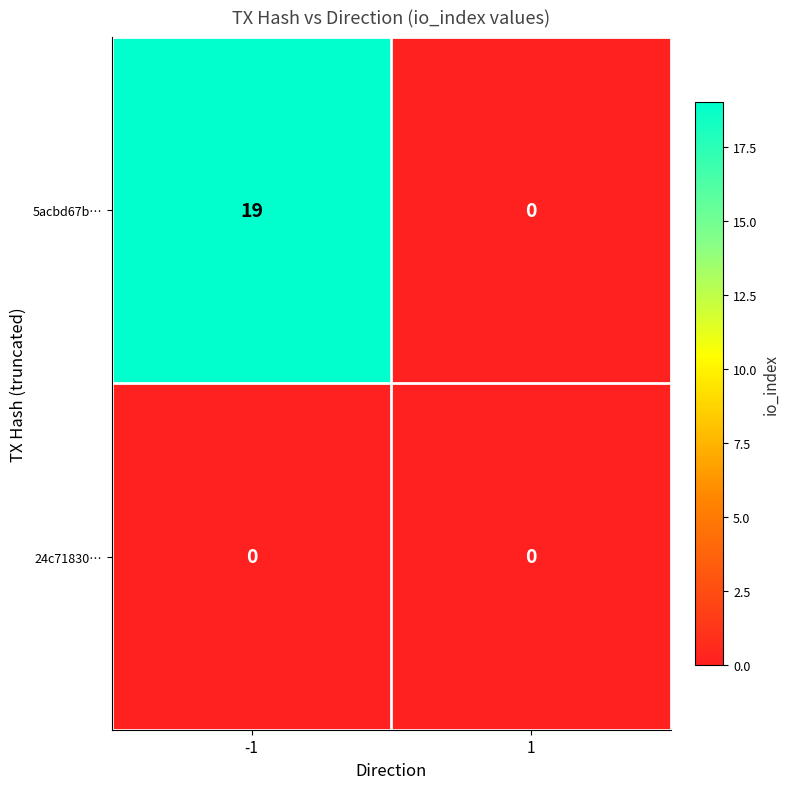

Reading right to left, extract all data points from this chart.

5acbd67b…: 0	19
24c71830…: 0	0